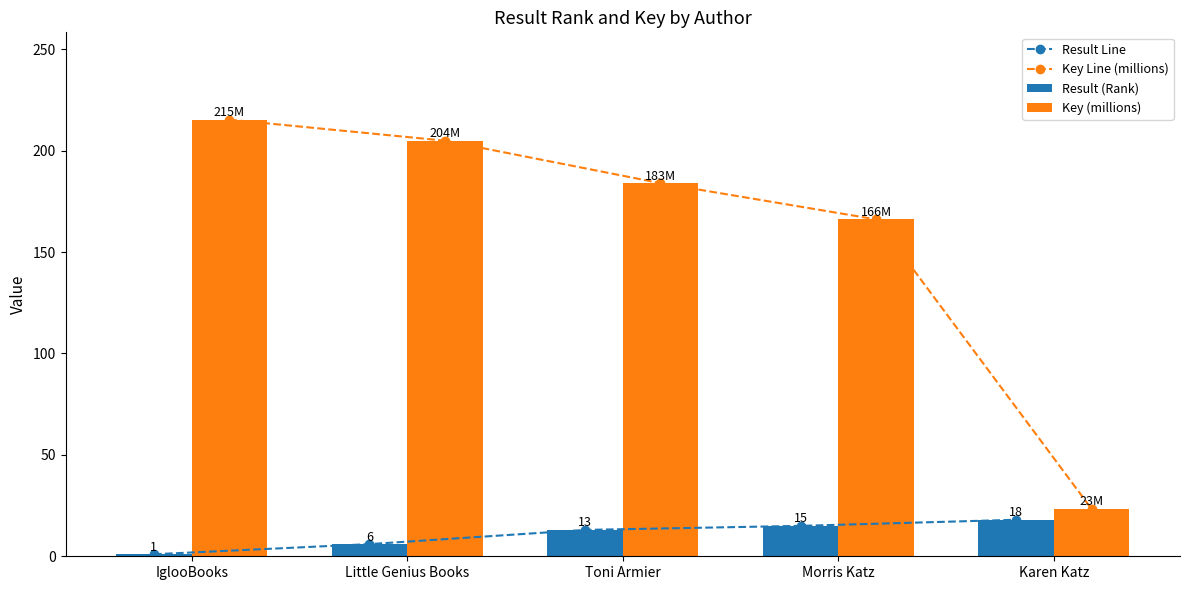

Which category has the highest value in the Result Line series?

Karen Katz